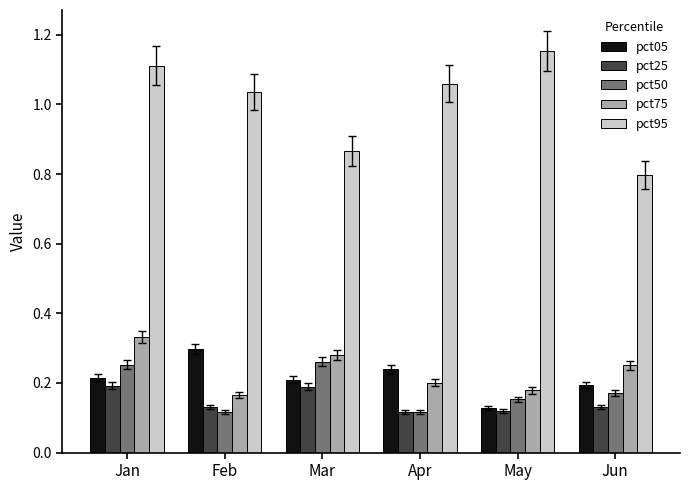

At how many categories does at least one series exceed 0?

6